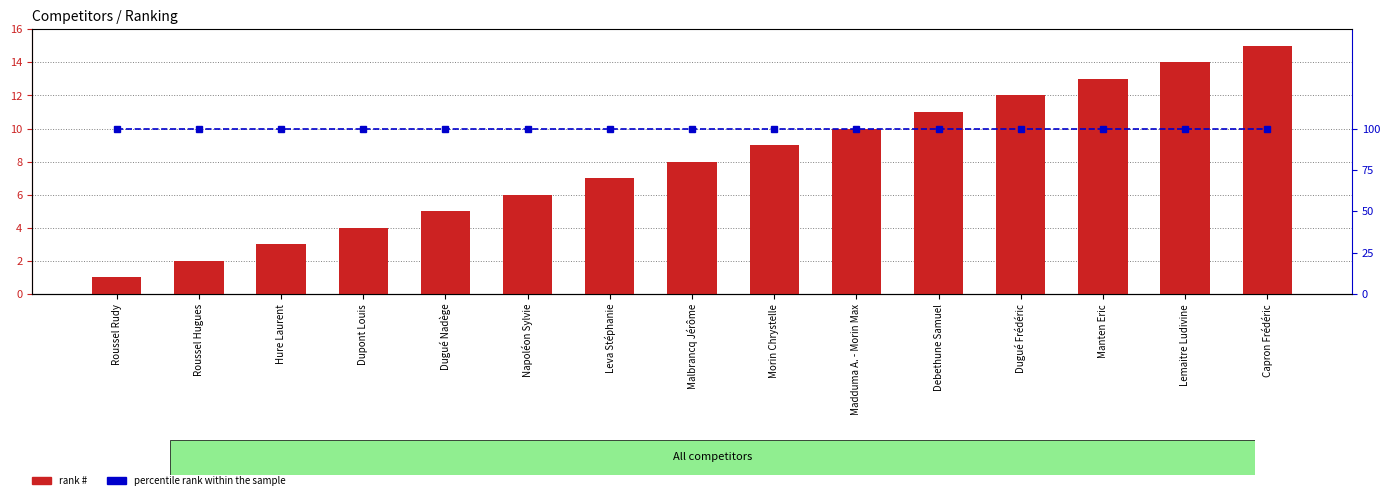

What value does the percentile rank within the sample series have at Madduma A. - Morin Max?

100